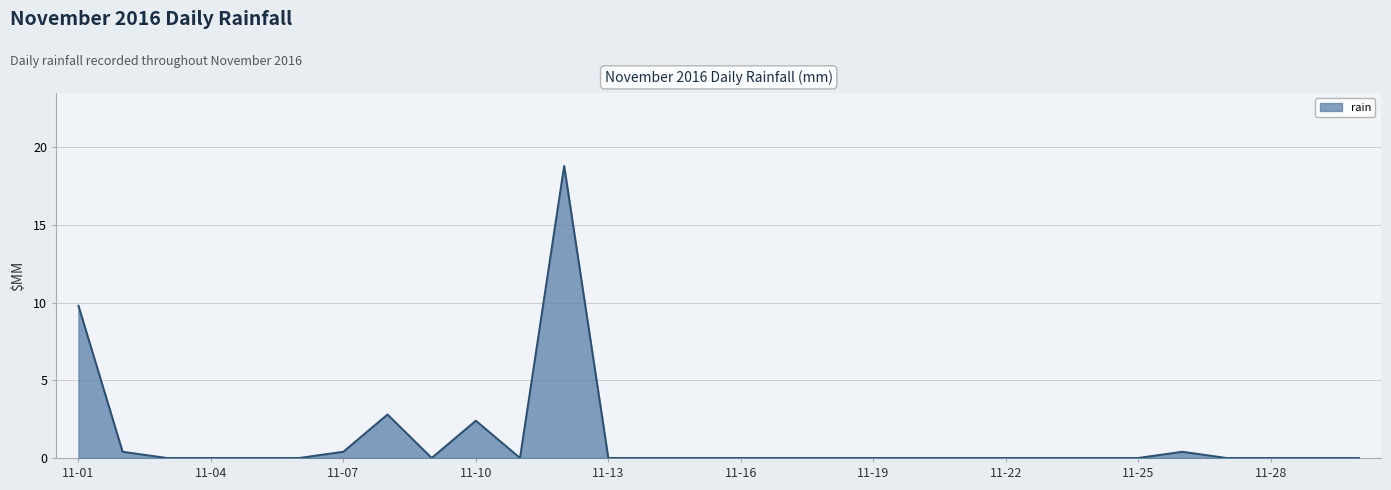

What is the average value?

1.2